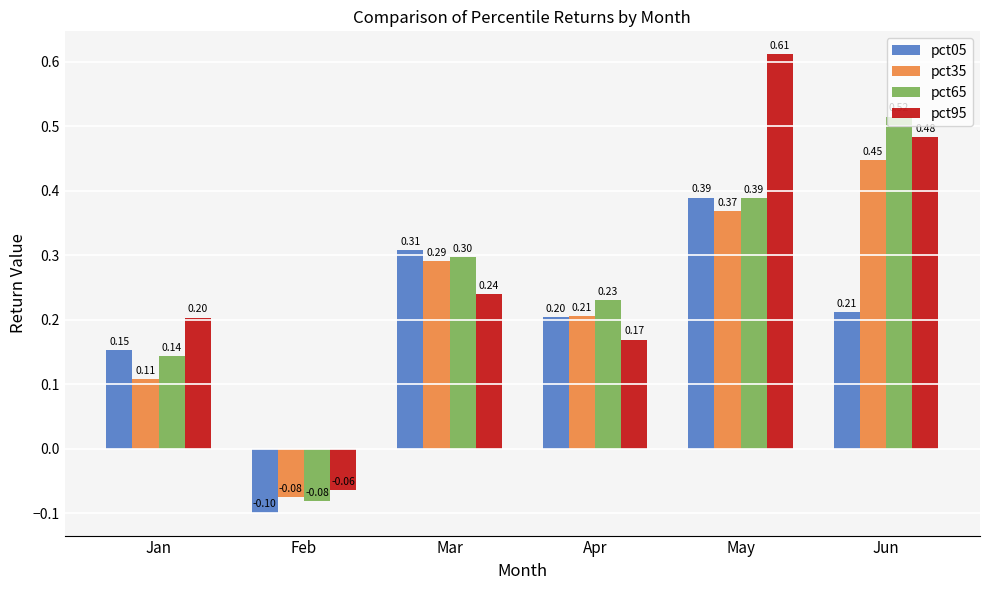

Which label corresponds to the smallest value in the chart?

Feb